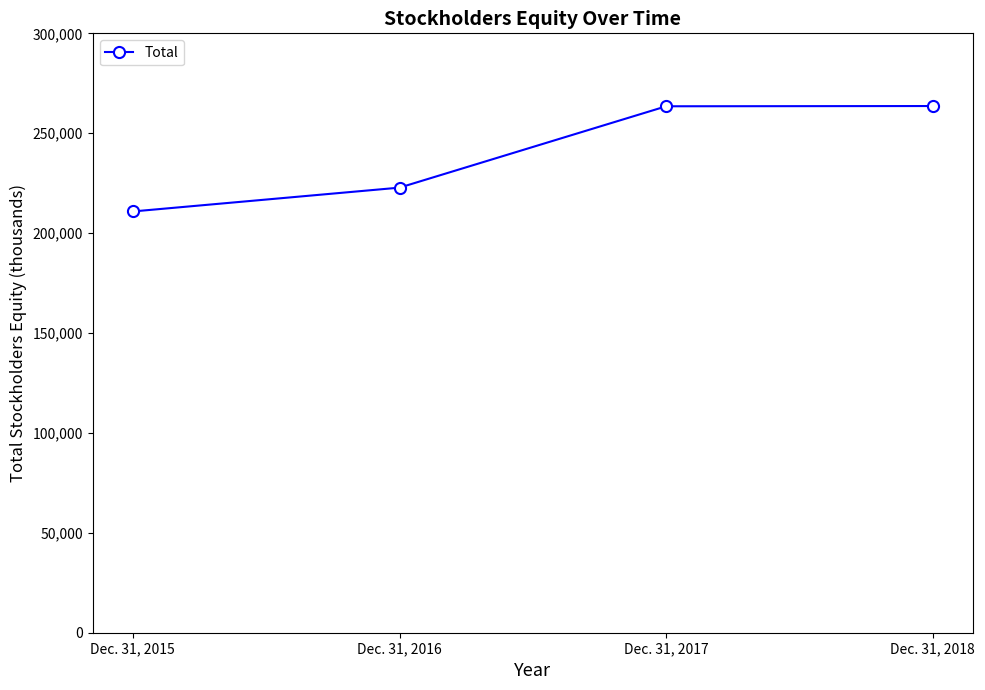

Rank the categories by value from lowest to highest.

Dec. 31, 2015, Dec. 31, 2016, Dec. 31, 2017, Dec. 31, 2018